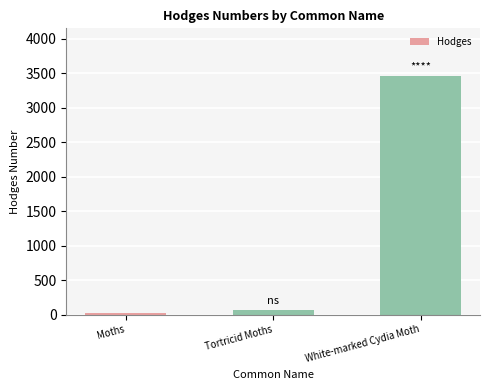

Are the bars horizontal?

No